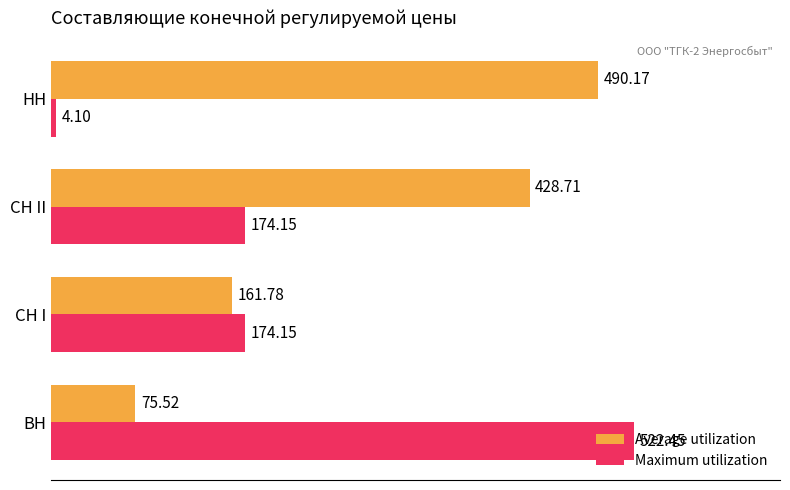

Which series has the widest spread of values?

Maximum utilization